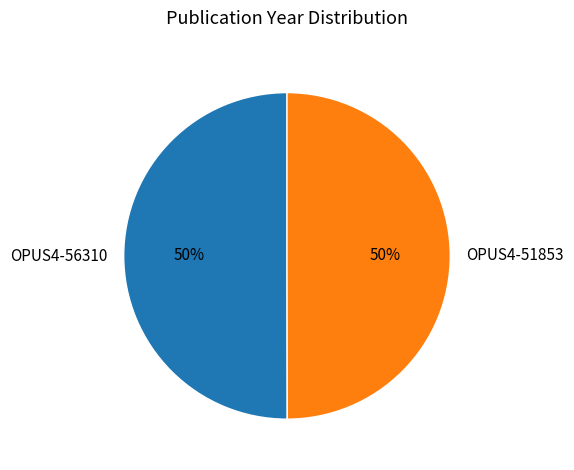

To the nearest percent, what portion does OPUS4-51853 represent?

50%